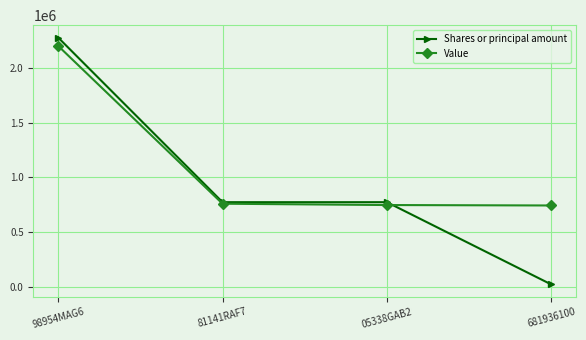

Which series has the largest range (max minus min)?

Shares or principal amount